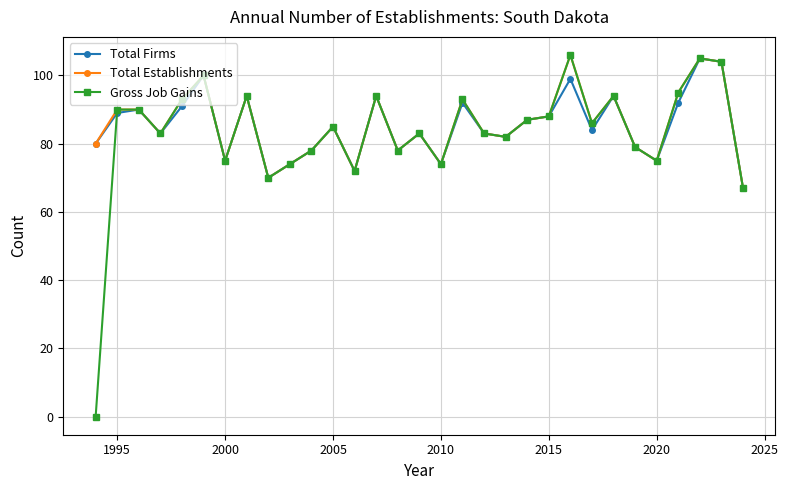

At how many categories does at least one series exceed 8?

31